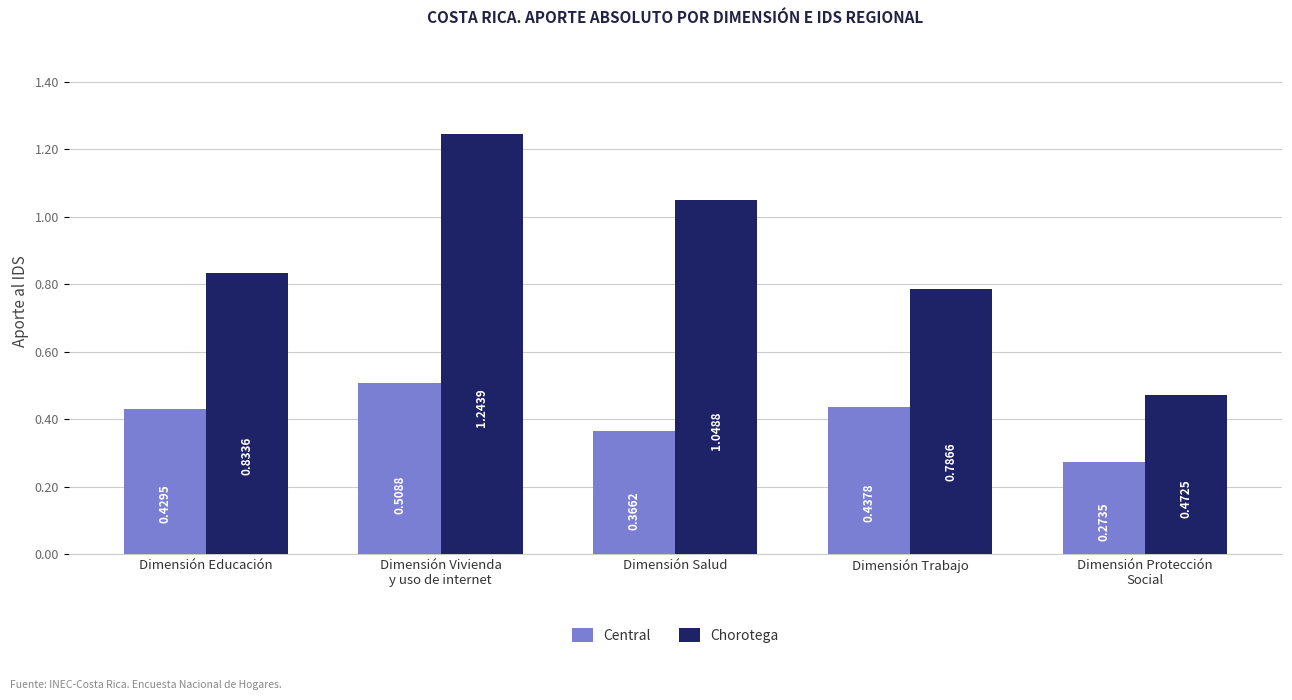

What is the label of the 5th bar from the left?

Dimensión Protección
Social